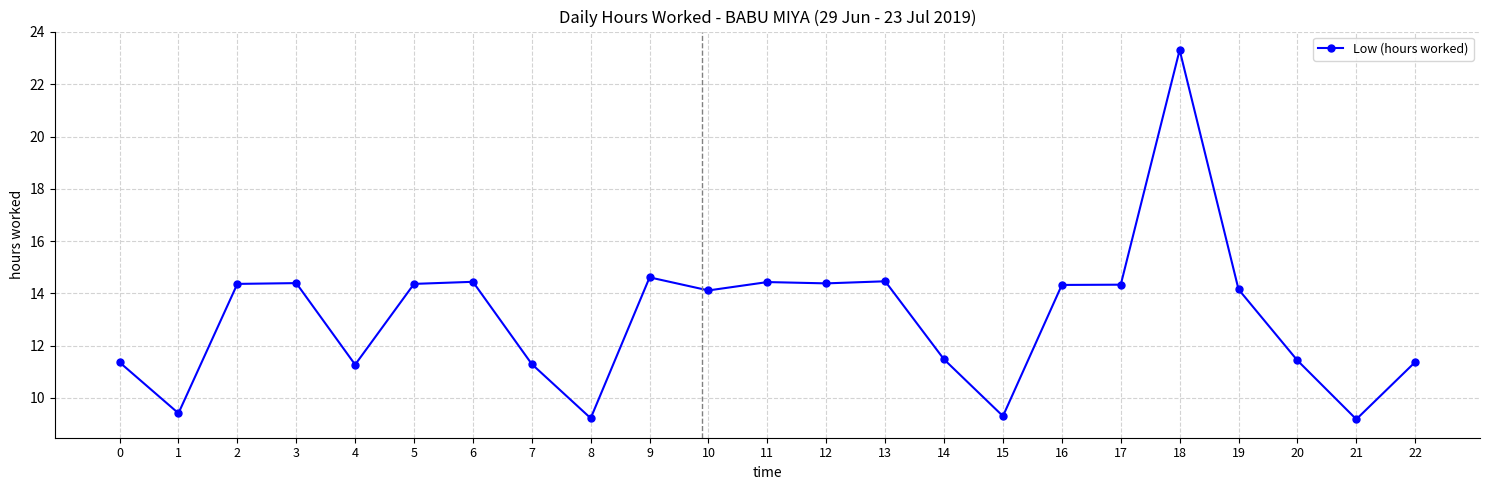

The chart shows a value of 14.6 at 9. True or false?

True